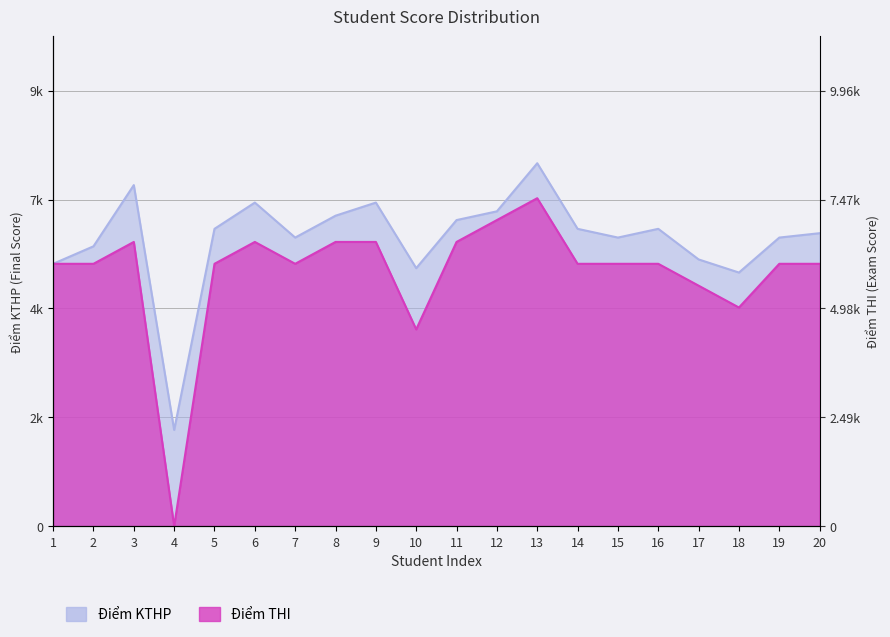

What is the sum of all Điểm KTHP values?

131500